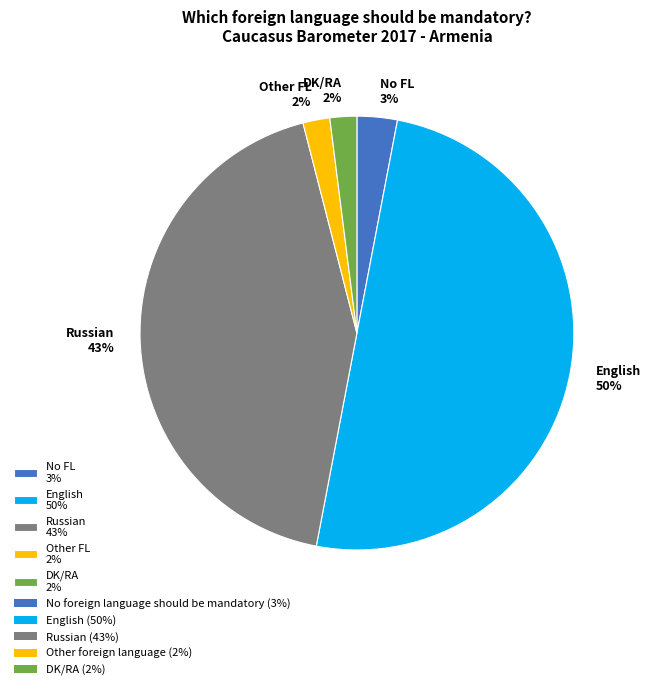

Is the sum of Other FL 2% and DK/RA 2% greater than half?

No